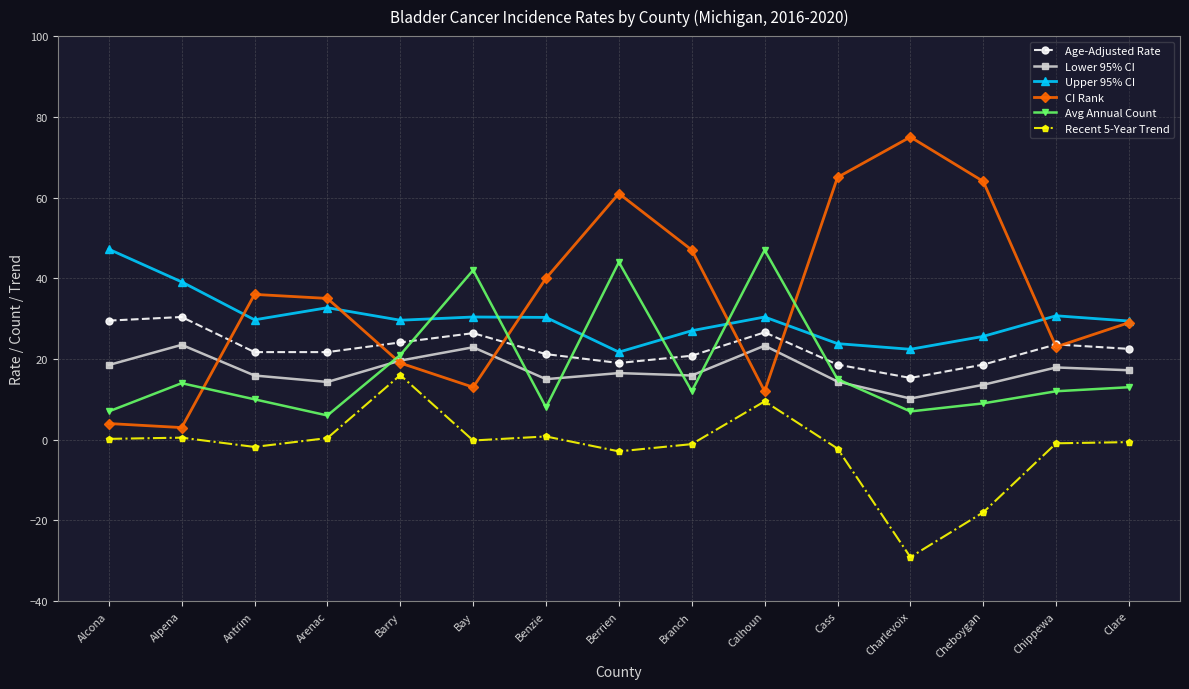

Which label corresponds to the largest value in the chart?

Charlevoix